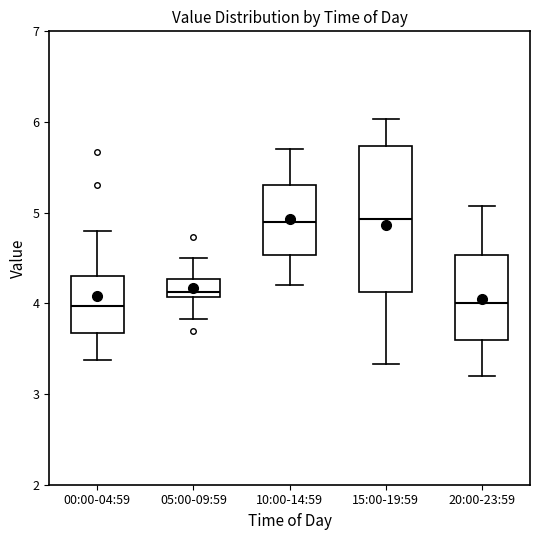

Reading left to right, read every box against the y-axis: the position of its median line, the range the box covers, and the ends of its whiskers. The values are not printed on the chart, so give them approximately, as read against the axis.

00:00-04:59: median 4.0, box 3.7 to 4.3, whiskers 3.4 to 4.8
05:00-09:59: median 4.1 (just above the box's lower edge), box 4.1 to 4.3, whiskers 3.8 to 4.5
10:00-14:59: median 4.9, box 4.5 to 5.3, whiskers 4.2 to 5.7
15:00-19:59: median 4.9, box 4.1 to 5.7, whiskers 3.3 to 6.0
20:00-23:59: median 4.0, box 3.6 to 4.5, whiskers 3.2 to 5.1